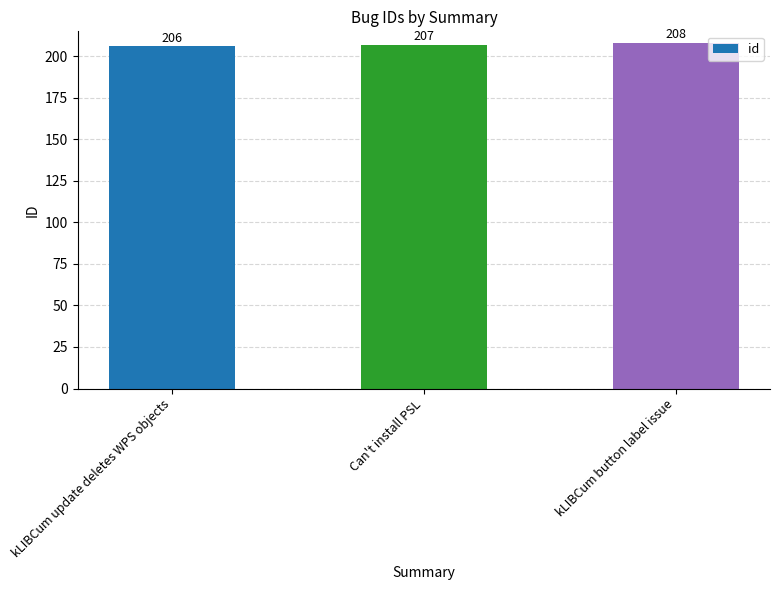

Approximately how many times larger is the value at kLIBCum button label issue compared to Can't install PSL?

1.0